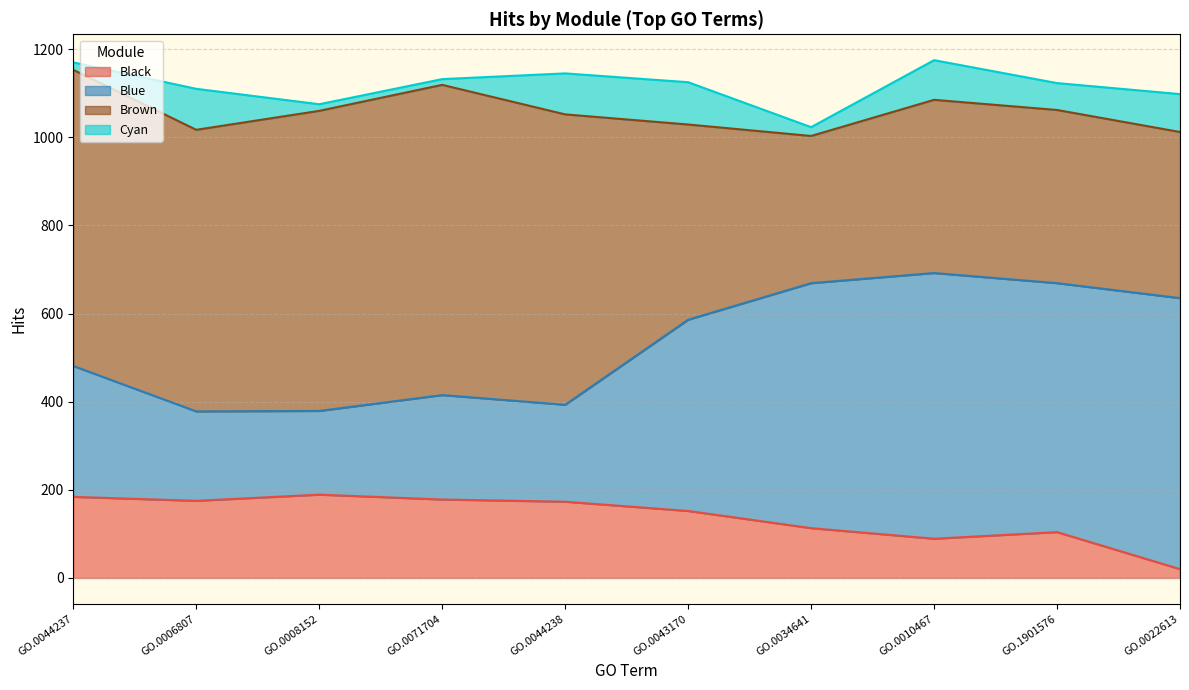

At which label does Black reach its minimum?

GO.0022613